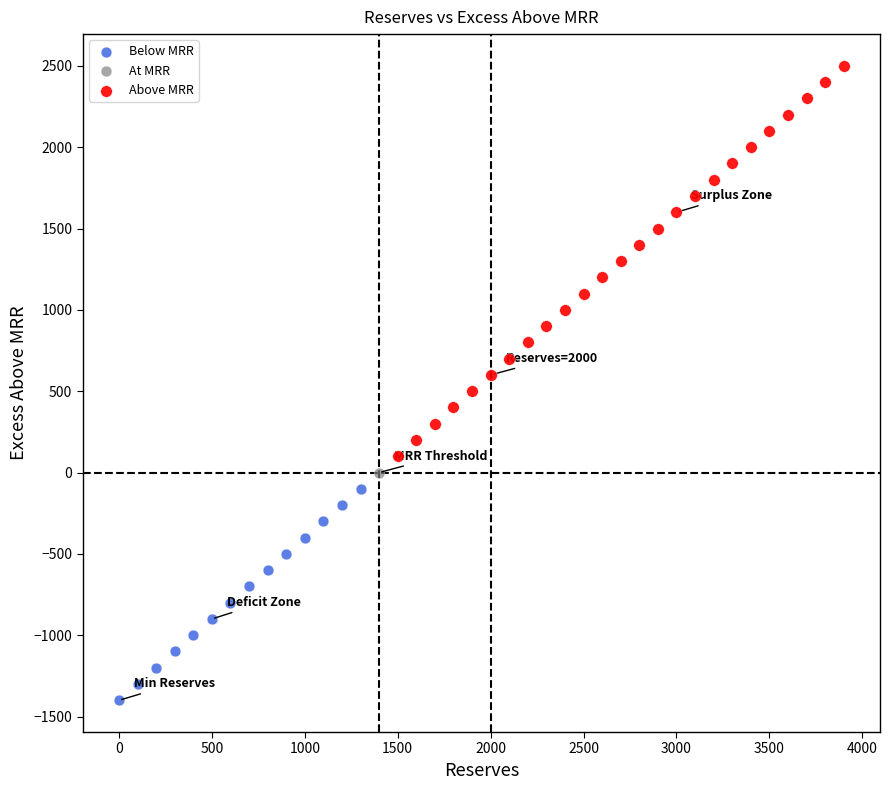

Which series reaches the maximum Y coordinate?

Above MRR